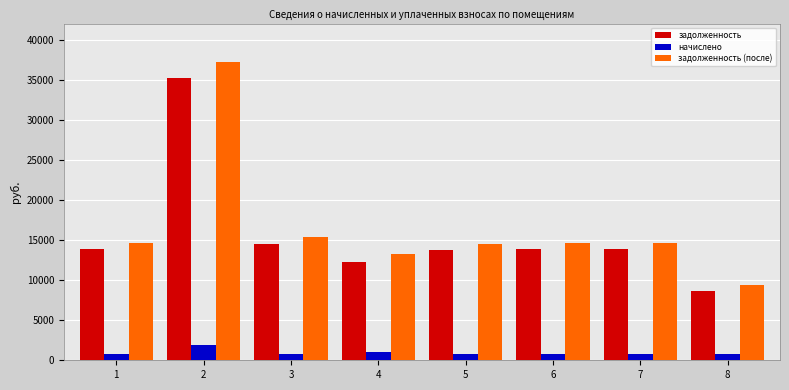

What is the spread (max minus min) of values at 1?

13854.0